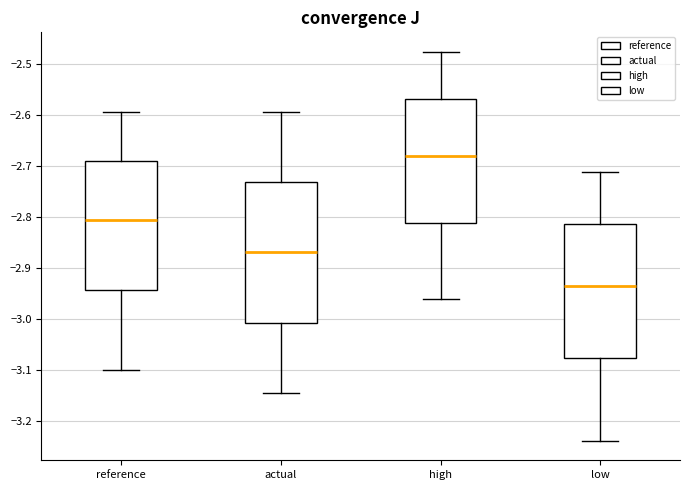

Which box has the lowest median line?

low